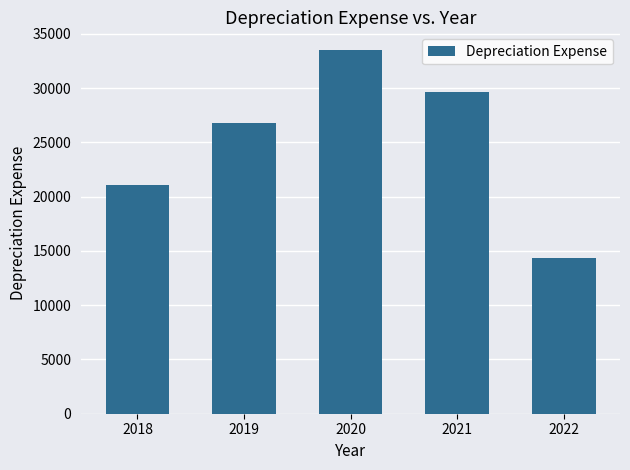

Which category has the highest value across all series?

2020